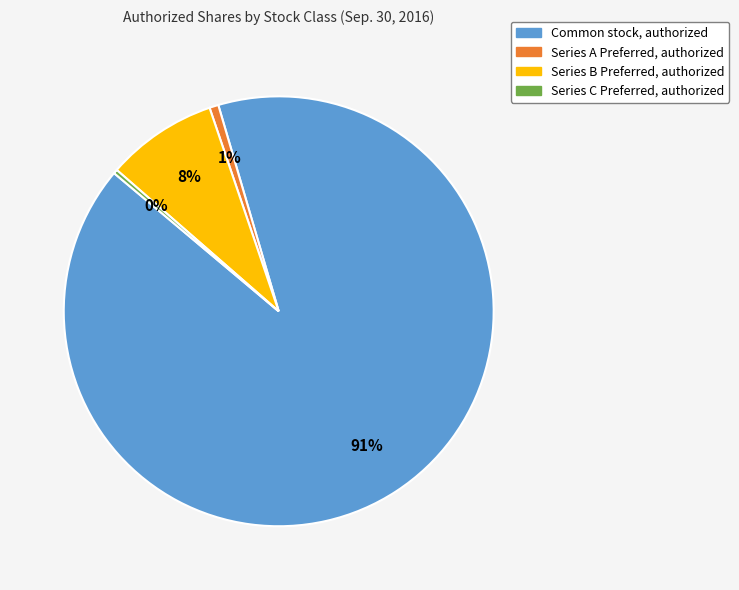

Combined, do Common stock, authorized and Series A Preferred, authorized account for over 50%?

Yes